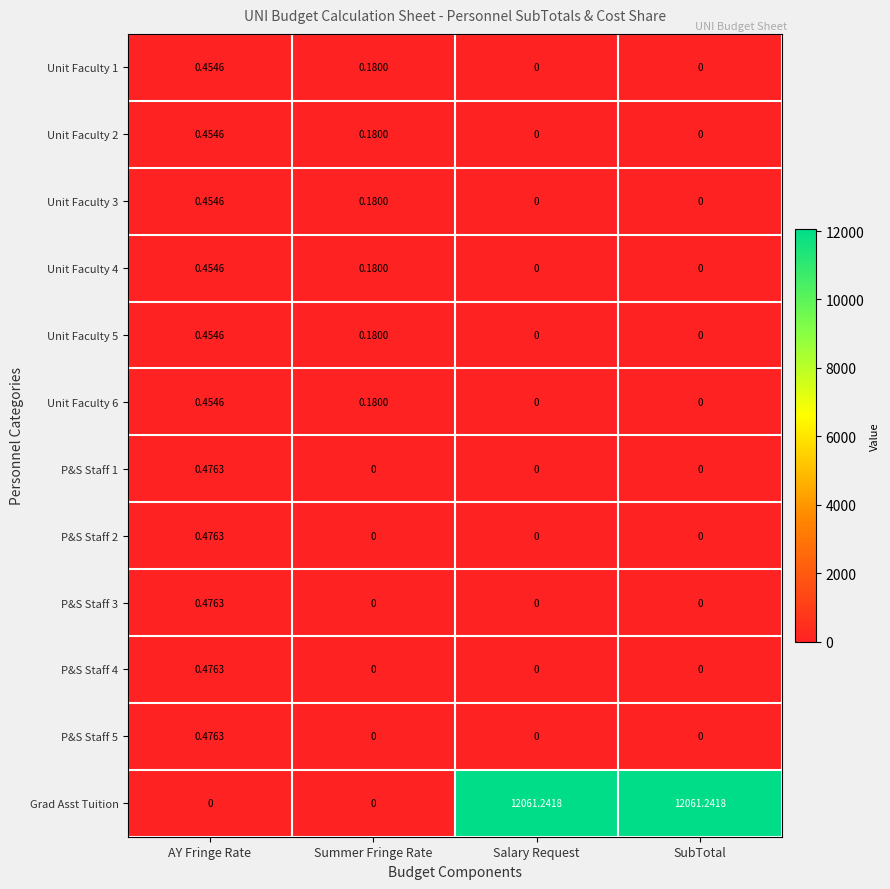

Between Summer Fringe Rate and SubTotal, which series saw the biggest shift?

Grad Asst Tuition